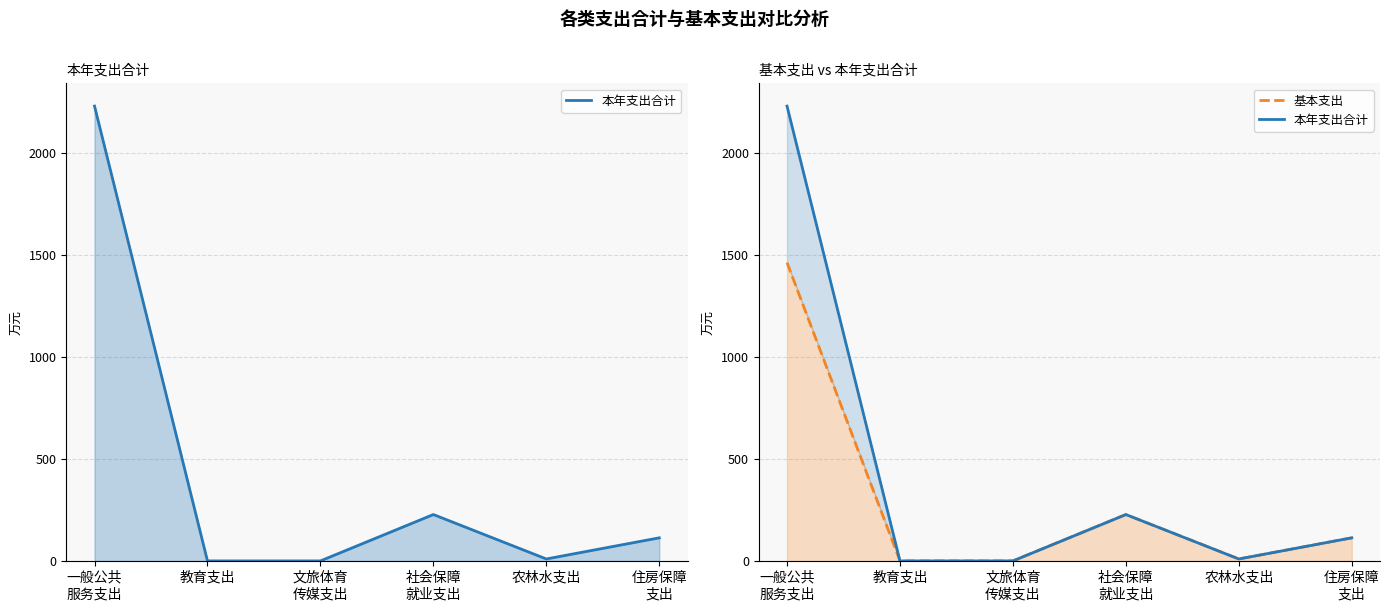

Rank the series at 一般公共
服务支出 from highest to lowest value.

本年支出合计, 基本支出